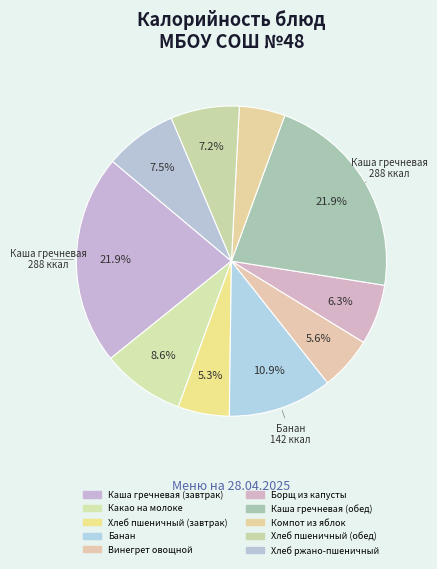

What percentage is NOT represented by Хлеб ржано-пшеничный?

92.5%